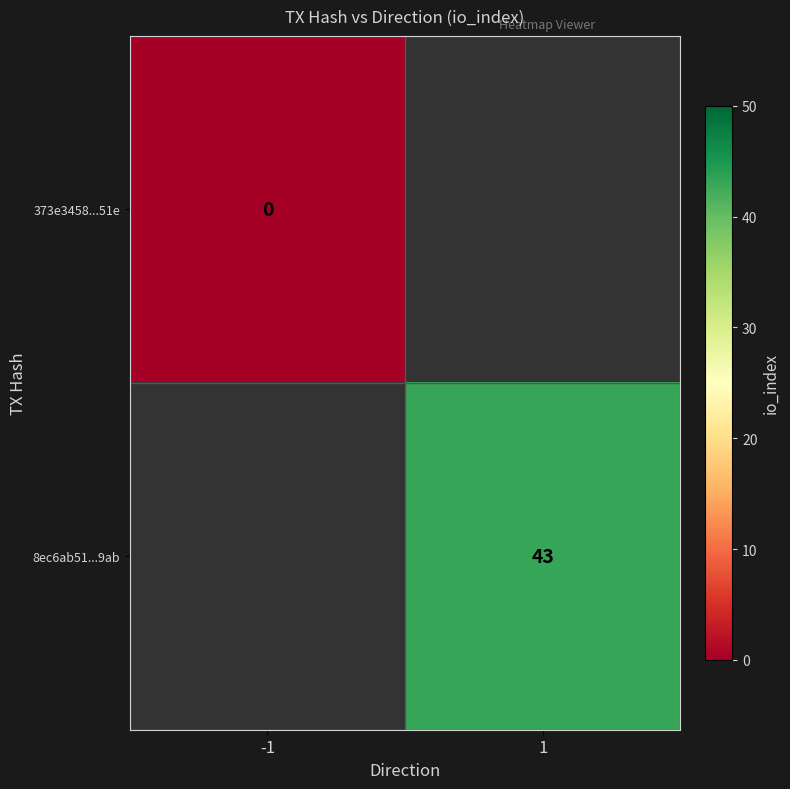

The value of 8ec6ab51...9ab at 1 is 25. True or false?

False